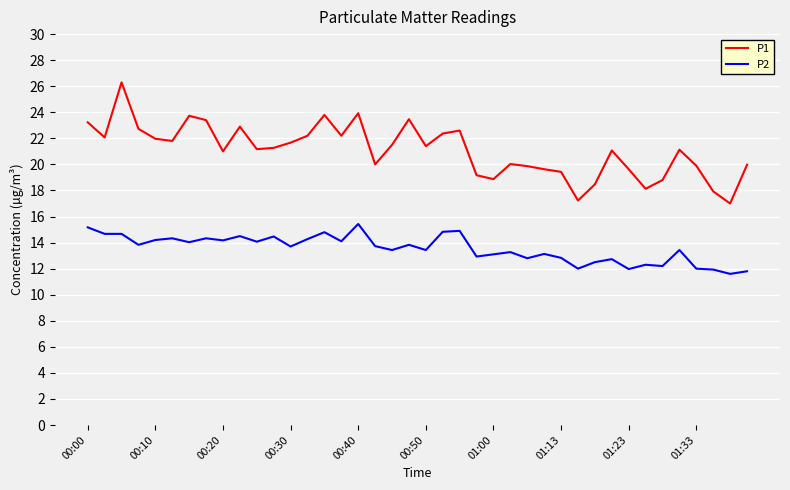

True or false: P2 and P1 cross at least once.

False